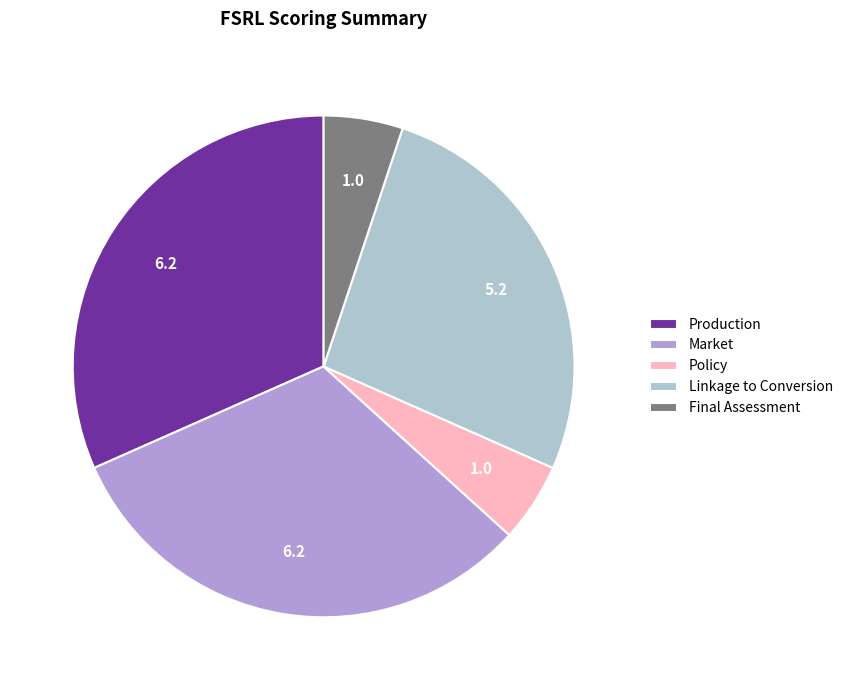

What is the ratio of the value at Final Assessment to the value at Policy?

1.0